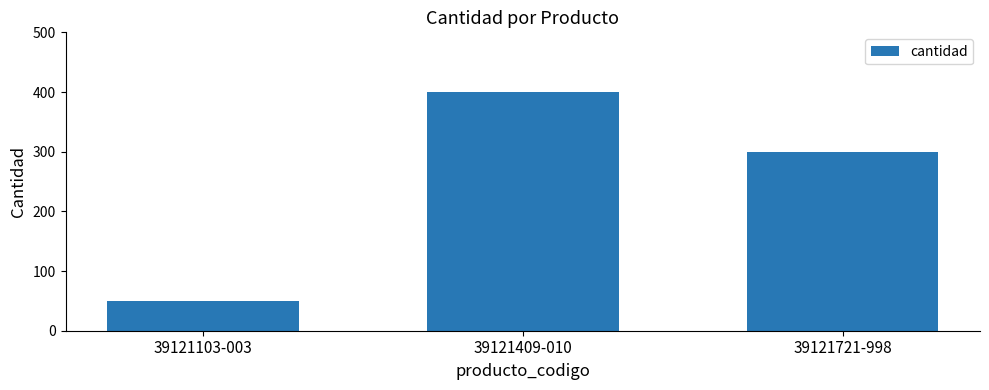

Rank the categories by value from highest to lowest.

39121409-010, 39121721-998, 39121103-003